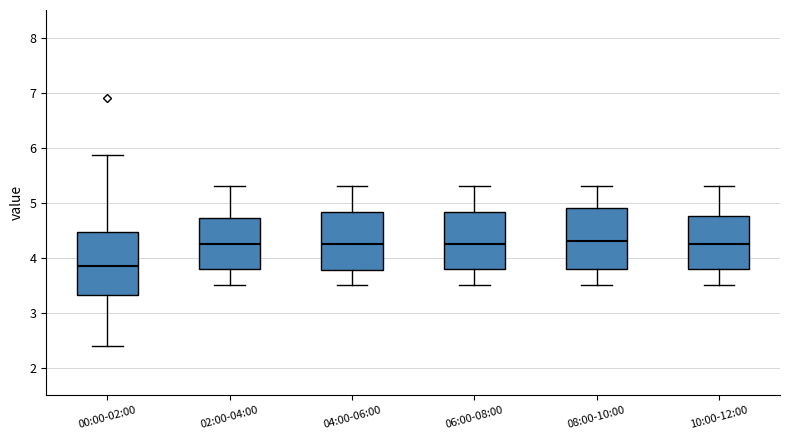

Reading left to right, read every box against the y-axis: the position of its median line, the range the box covers, and the ends of its whiskers. The values are not printed on the chart, so give them approximately, as read against the axis.

00:00-02:00: median 3.9, box 3.3 to 4.5, whiskers 2.4 to 5.9
02:00-04:00: median 4.3, box 3.8 to 4.7, whiskers 3.5 to 5.3
04:00-06:00: median 4.3, box 3.8 to 4.8, whiskers 3.5 to 5.3
06:00-08:00: median 4.3, box 3.8 to 4.8, whiskers 3.5 to 5.3
08:00-10:00: median 4.3, box 3.8 to 4.9, whiskers 3.5 to 5.3
10:00-12:00: median 4.3, box 3.8 to 4.8, whiskers 3.5 to 5.3